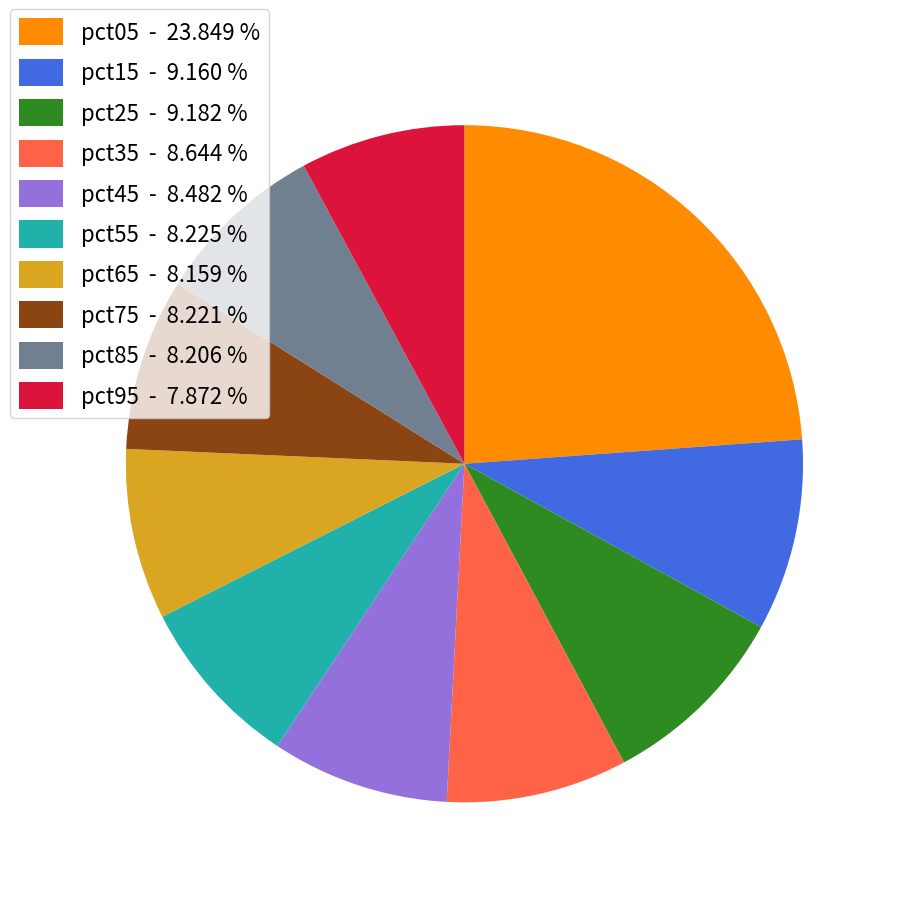

Combined, do pct65 - 8.159 % and pct75 - 8.221 % account for over 50%?

No